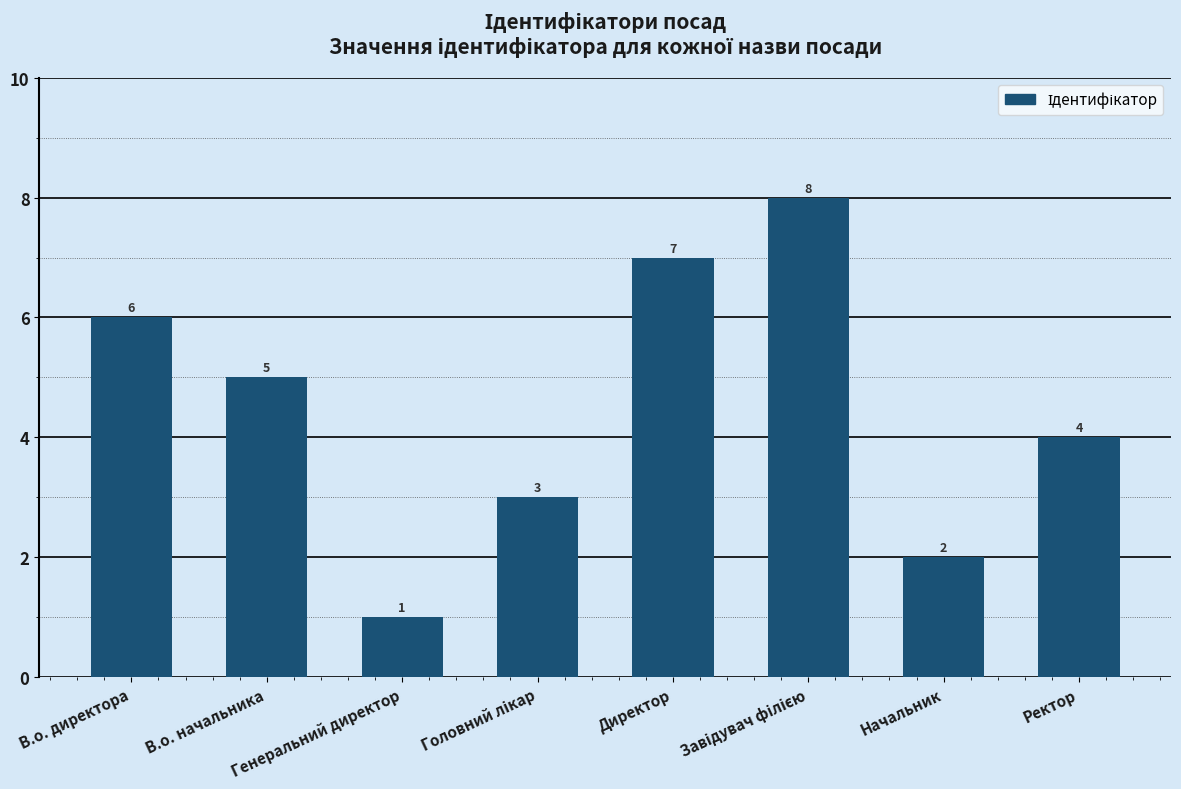

What is the label of the 7th bar from the left?

Начальник